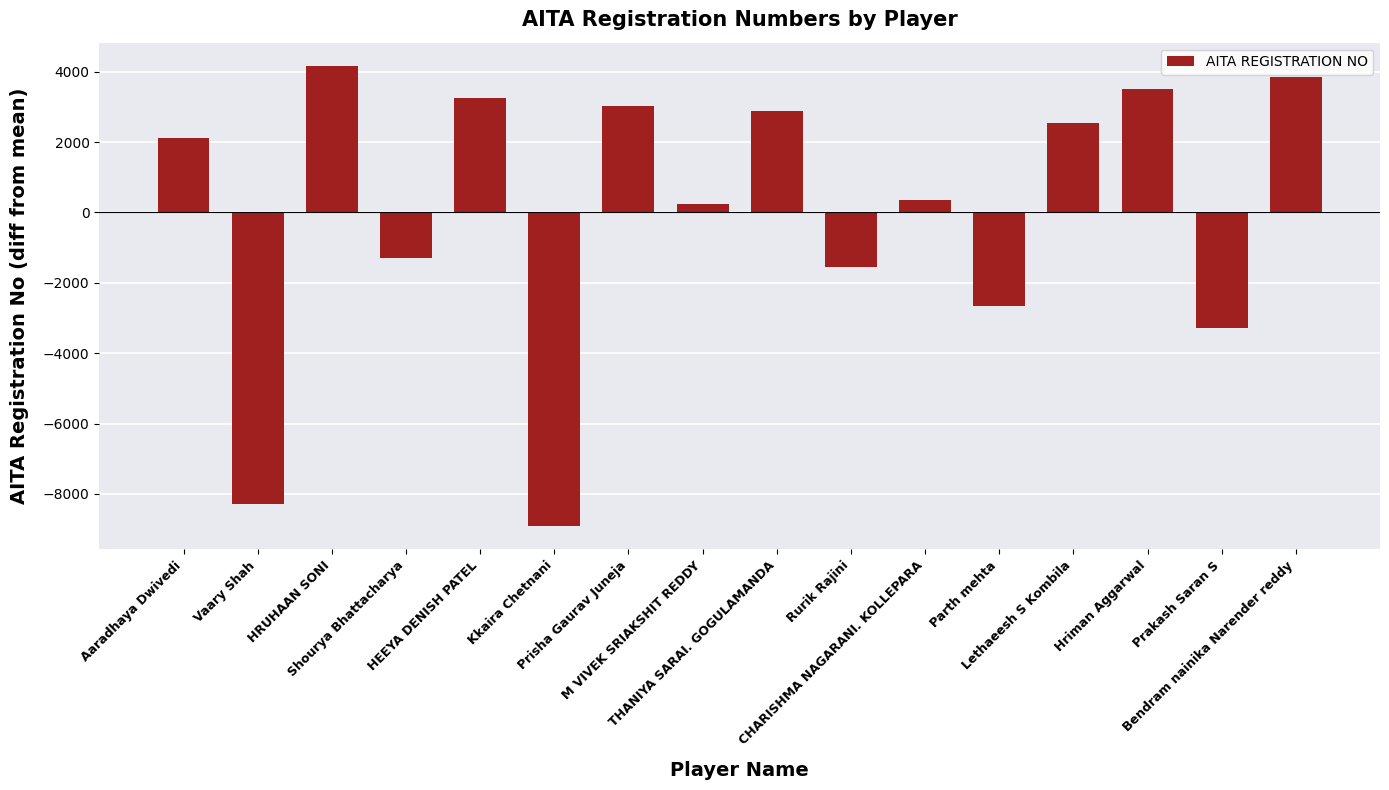

What is the maximum value shown in the chart?

4172.1